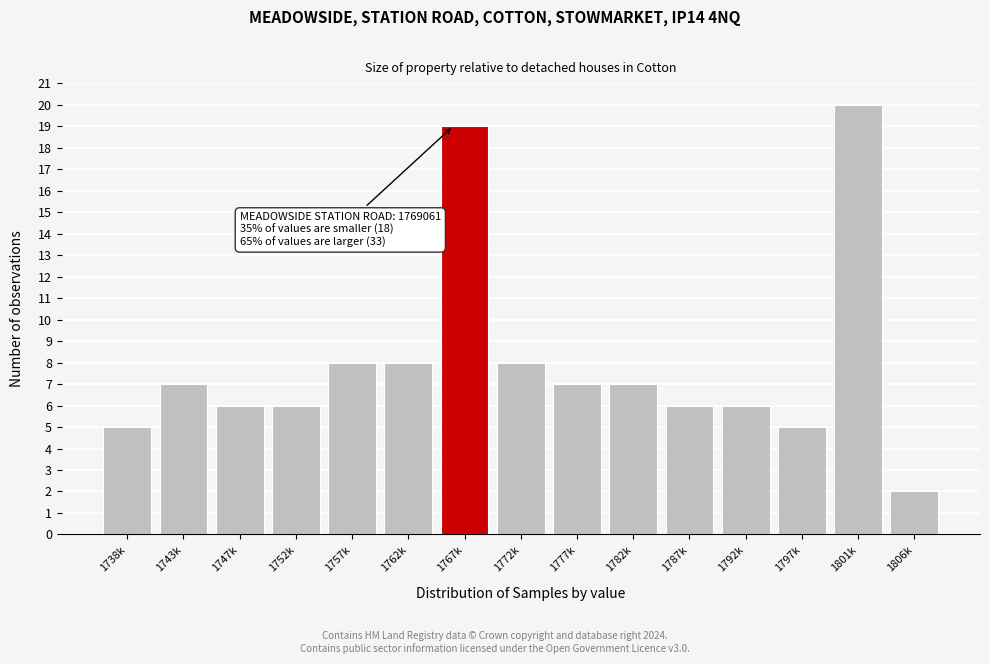

Reading left to right, what are all the values shown in this chart?

1738k=5	1743k=7	1747k=6	1752k=6	1757k=8	1762k=8	1767k=19	1772k=8	1777k=7	1782k=7	1787k=6	1792k=6	1797k=5	1801k=20	1806k=2